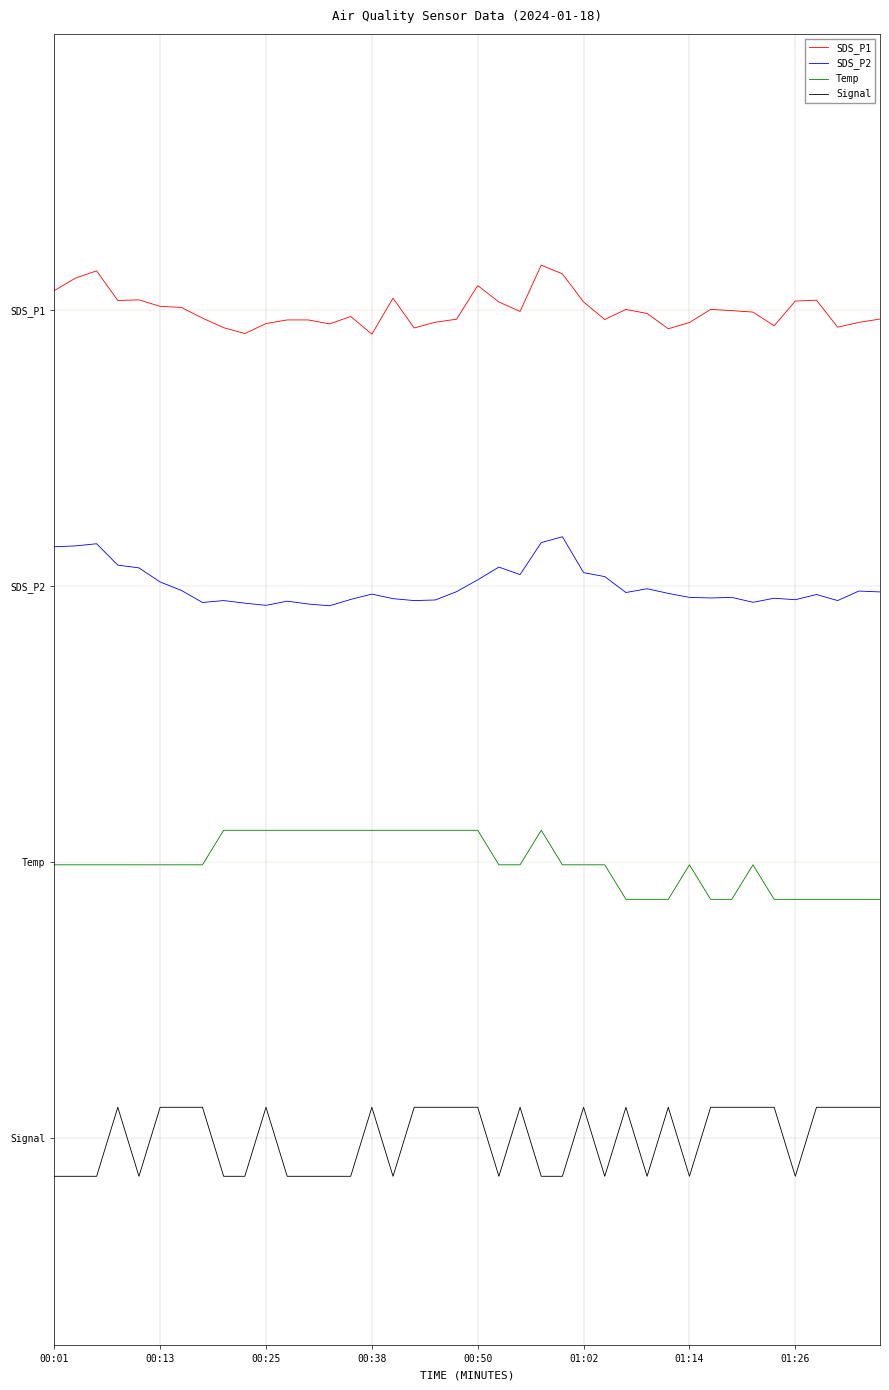

At which label does SDS_P1 reach its minimum?

00:38